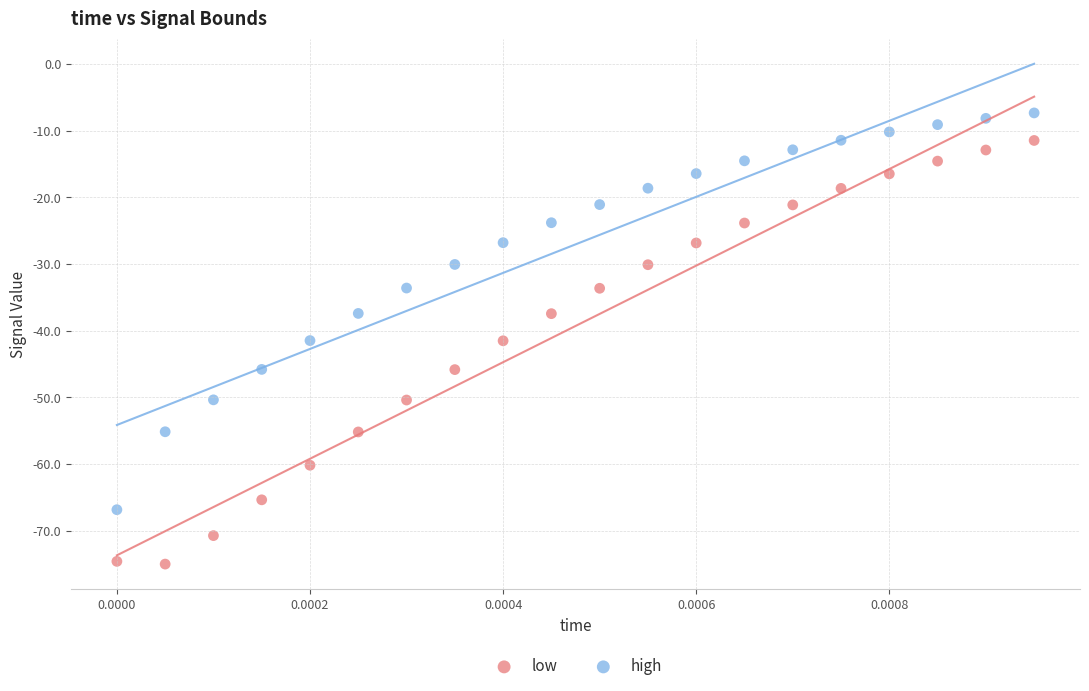

Across all data points, what is the range of Y values (max minus min)?

67.7